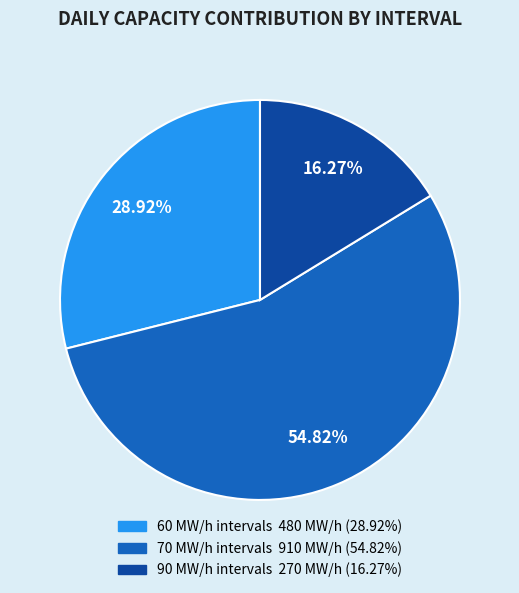

How many segments does this pie chart have?

3